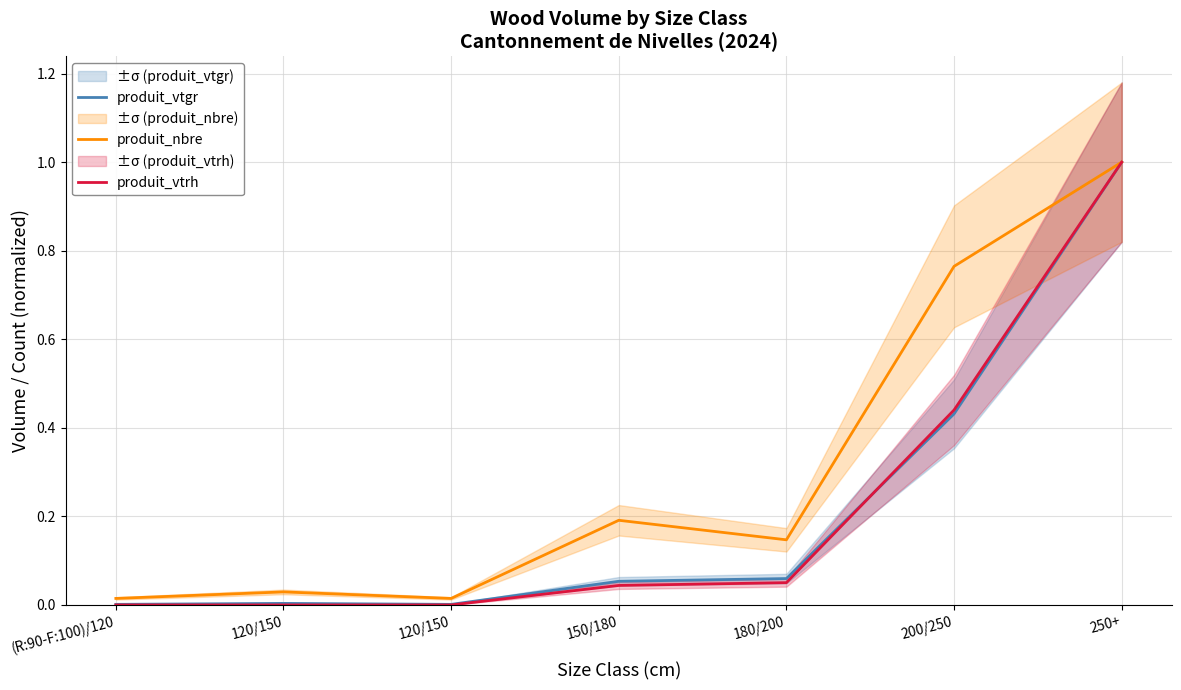

Which has a higher value, 120/150 or 200/250?

200/250